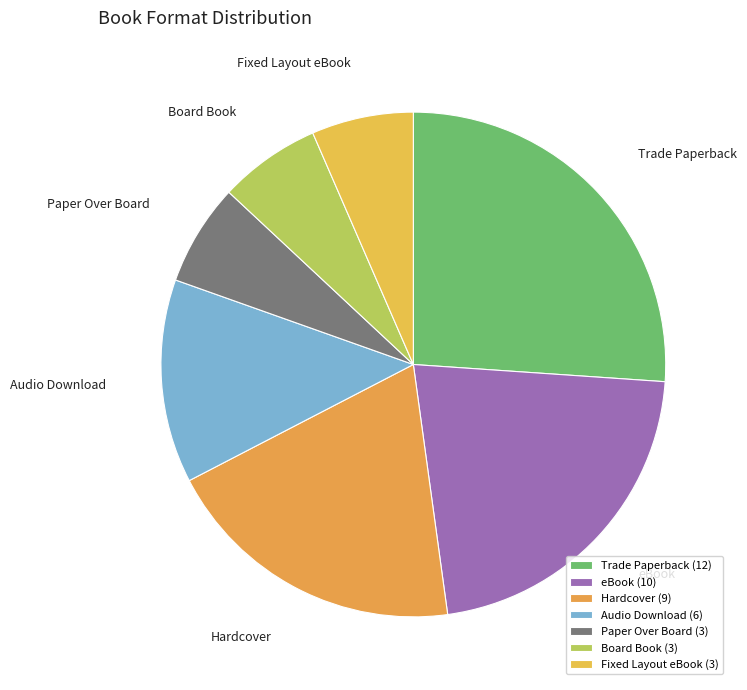

Count the number of slices in the pie.

7